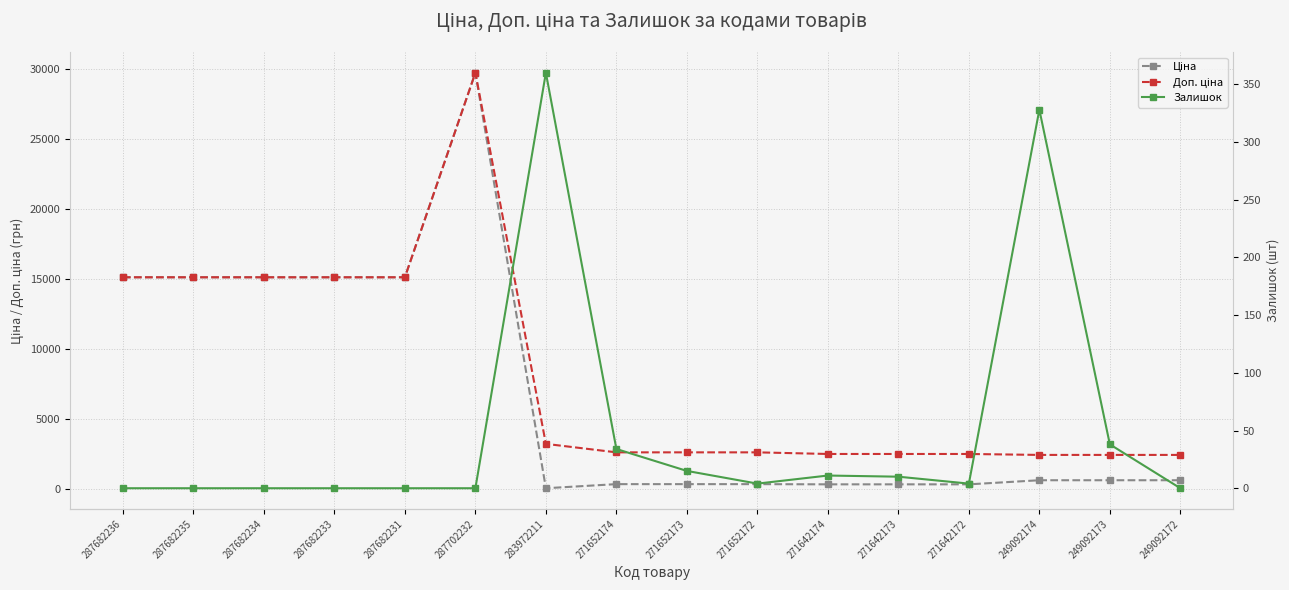

List the series in order of their overall mean, highest first.

Доп. ціна, Ціна, Залишок